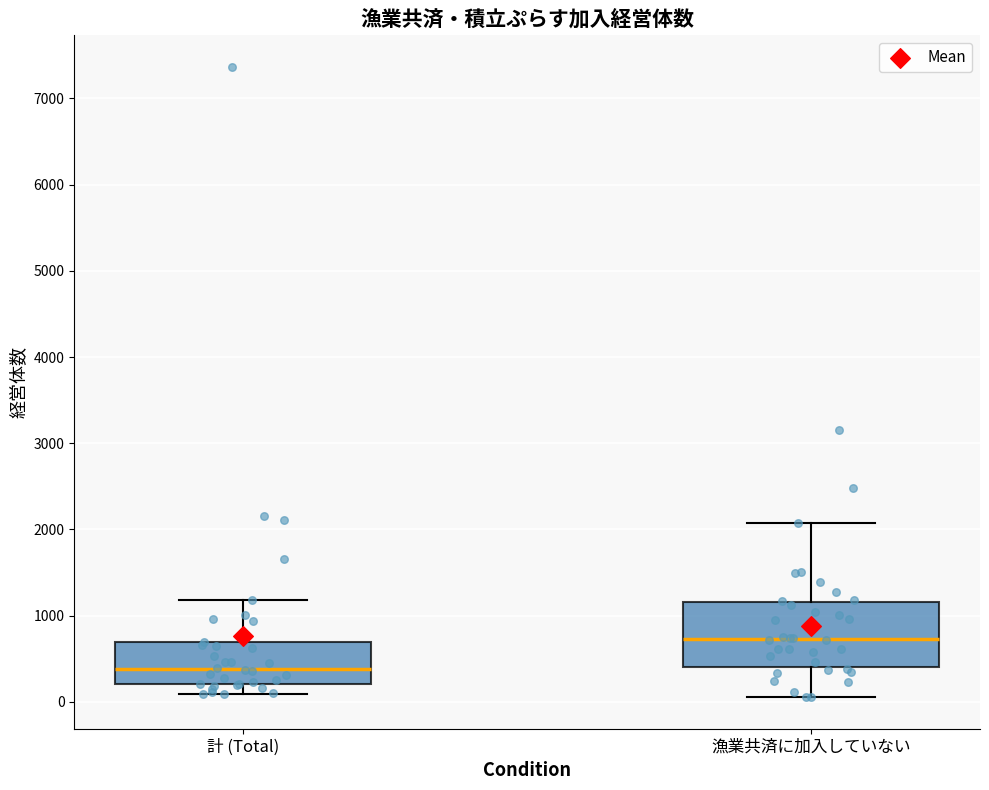

Which box is the tallest, from its lower edge to its upper edge?

漁業共済に加入していない